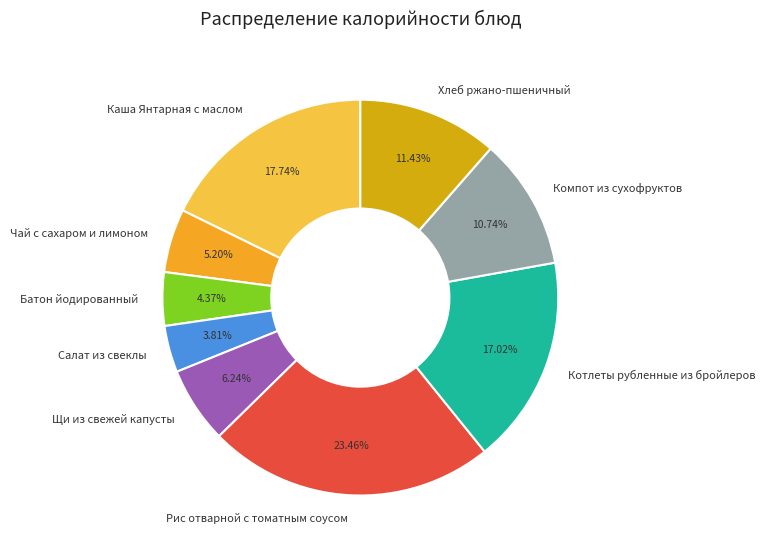

The Каша Янтарная с маслом slice represents 18% of the pie. True or false?

True